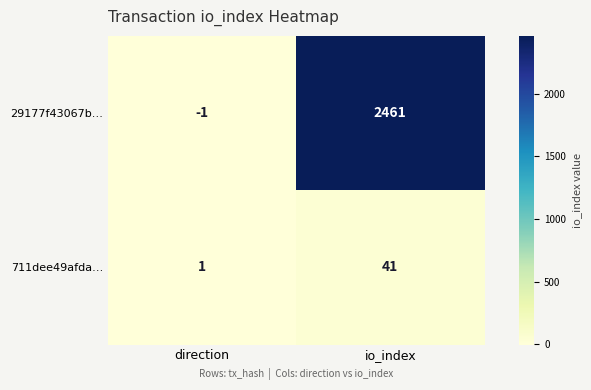

Which label corresponds to the largest value in the chart?

io_index